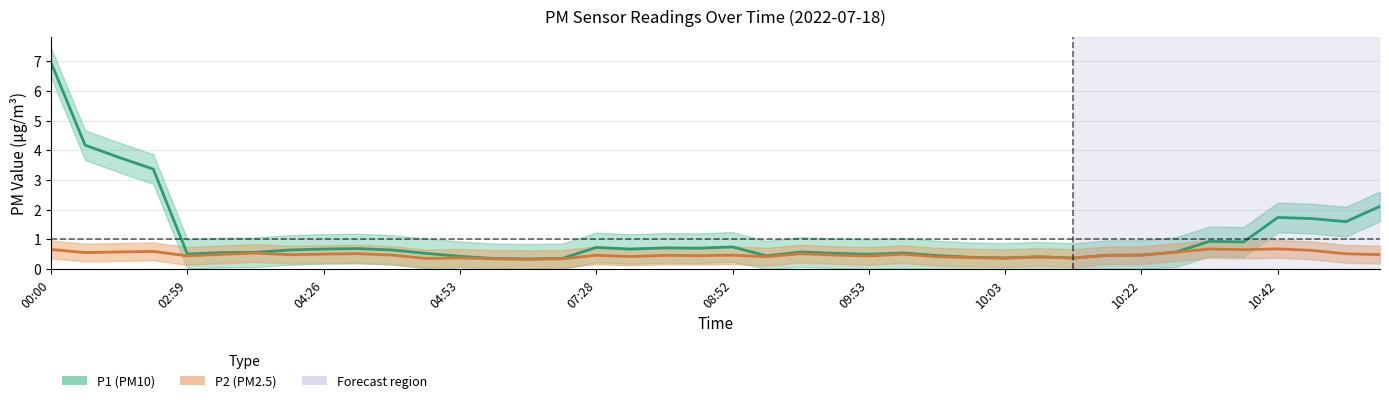

What is the highest value of the P2 (PM2.5) series?

0.7